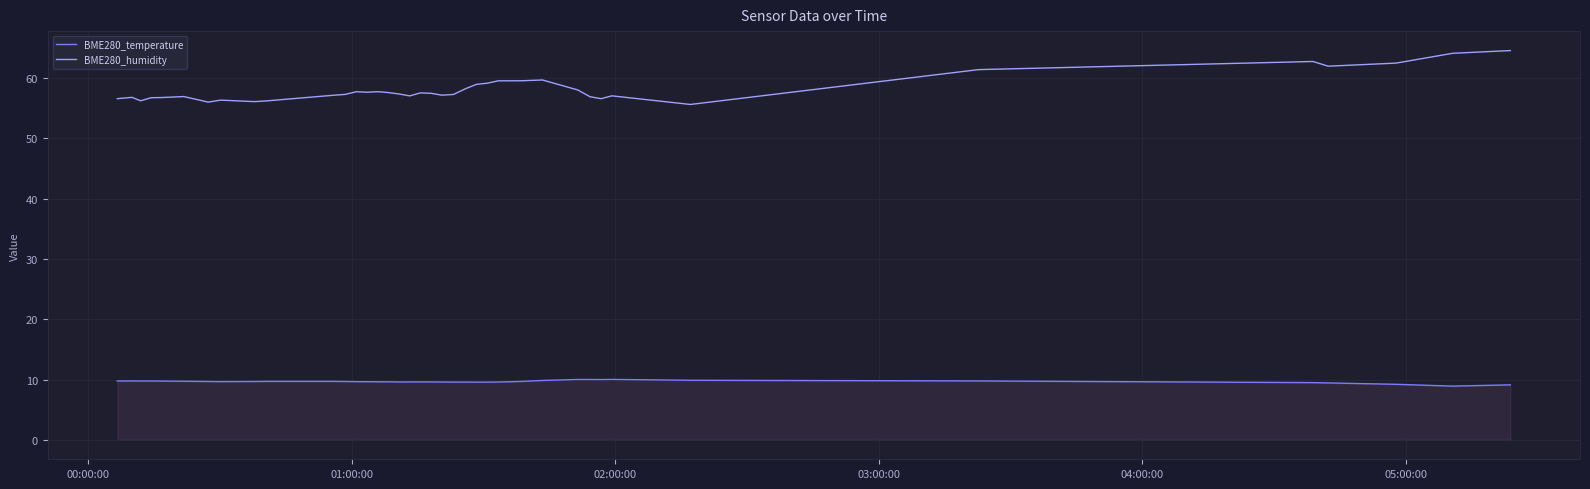

Which series has the largest total across all categories?

BME280_humidity